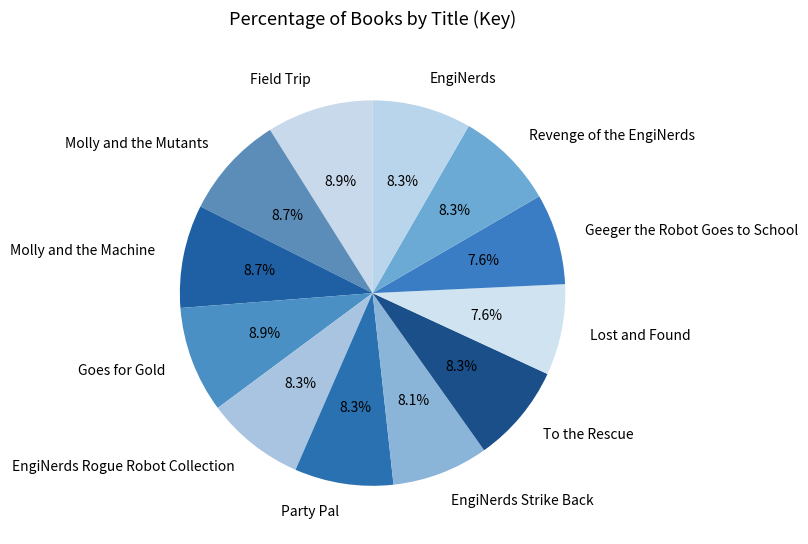

Is the sum of Party Pal and EngiNerds greater than half?

No